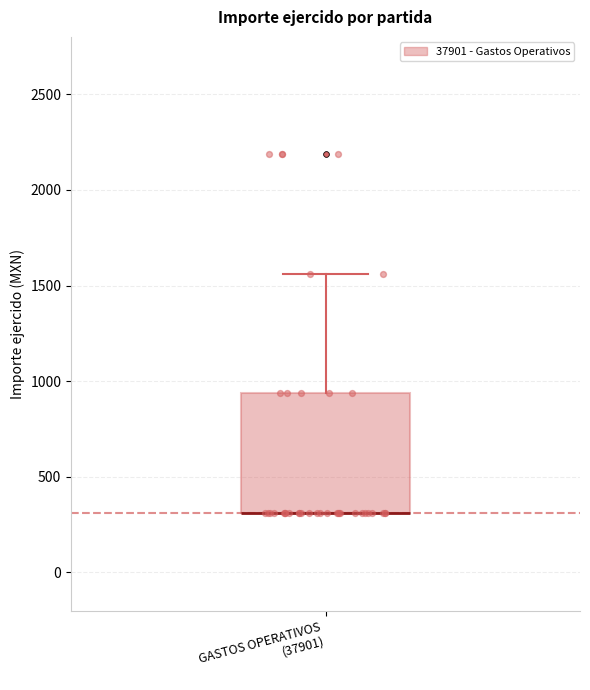

Transcribe this box plot: give where the median line is, the range the box spans, and where the two whiskers end, as read against the y-axis. The values are not printed on the chart, so give them approximately, as read against the axis.

median 300 (drawn on the box's lower edge), box 300 to 950, whiskers 300 to 1550